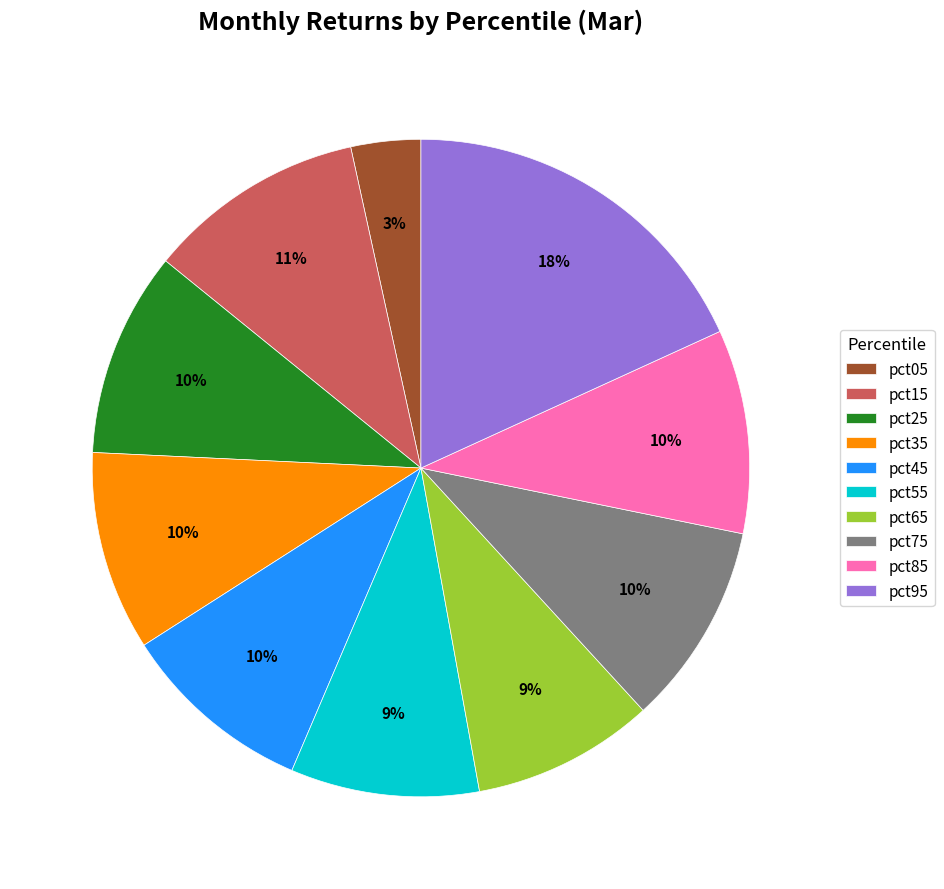

Is there a majority slice in this chart?

No